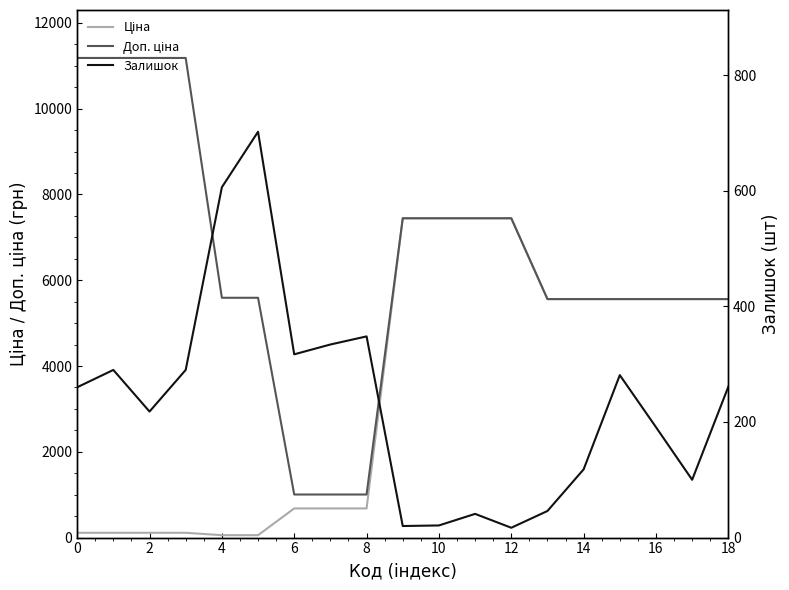

What is the label of the 3rd point from the left?

2